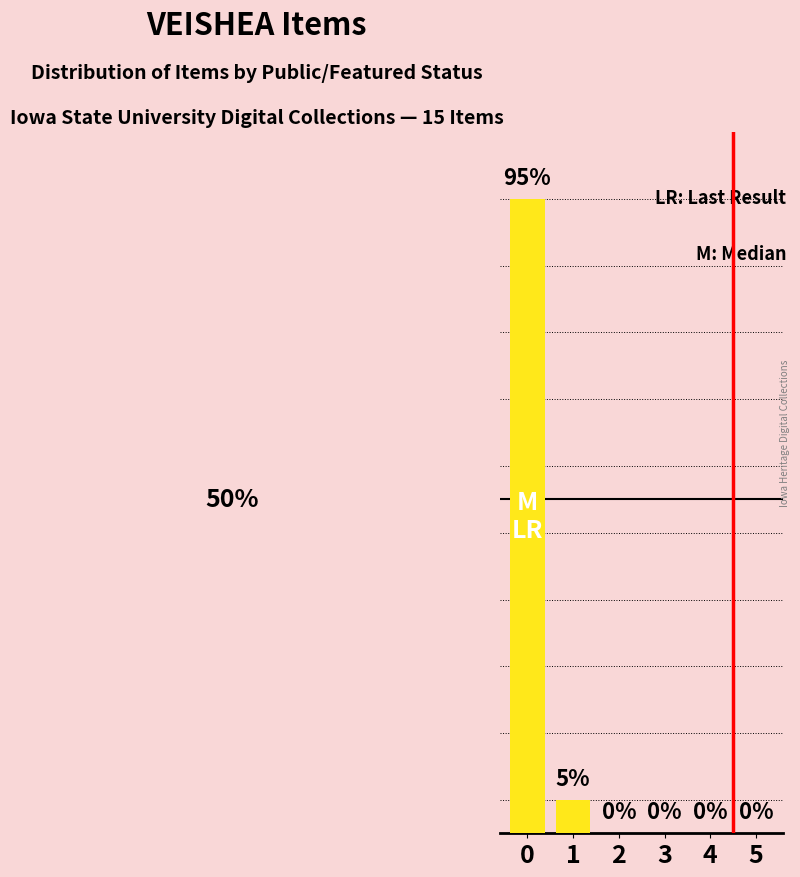

What is the change in value from 1 to 3?

-5